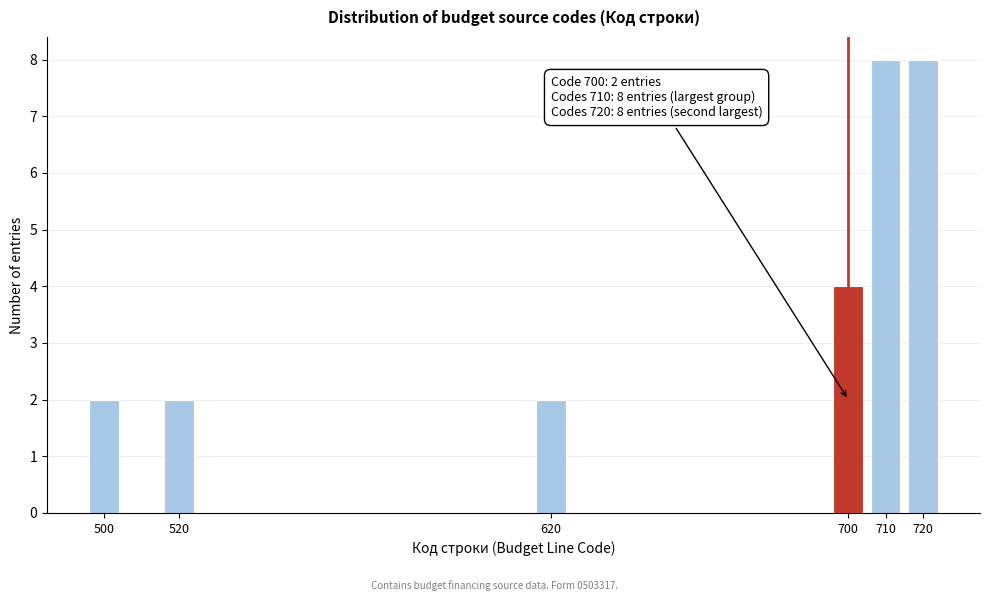

Reading right to left, extract all data points from this chart.

8	8	4	2	2	2